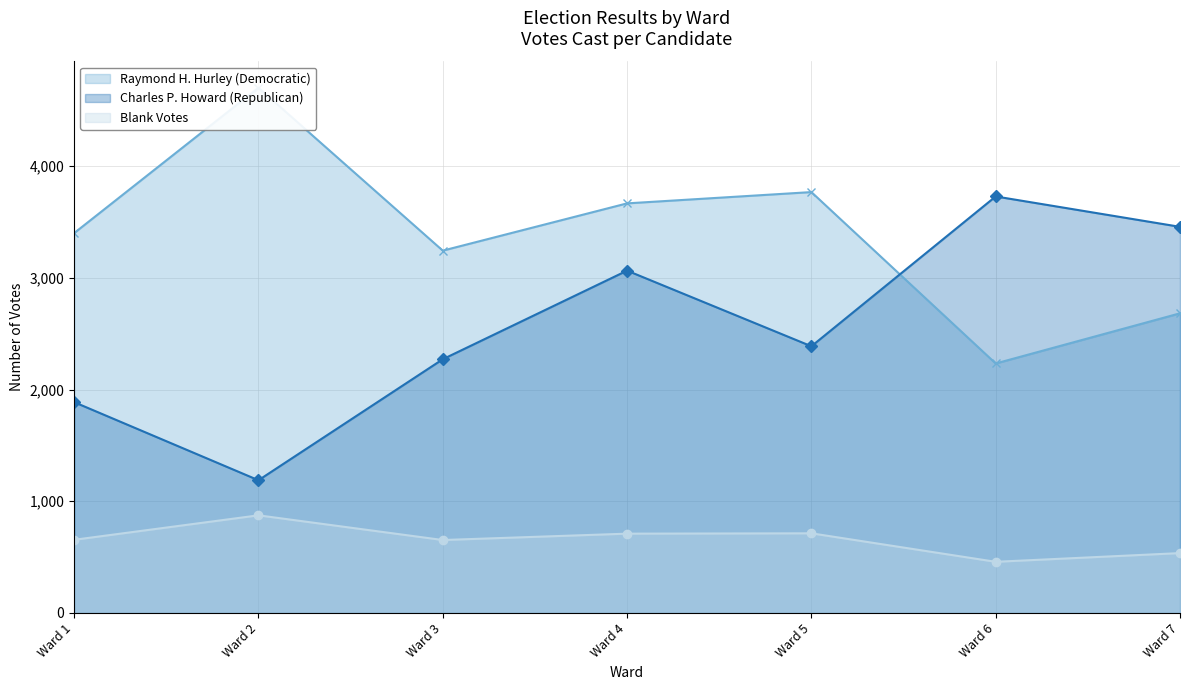

What is the total value across all series at Ward 1?

5942